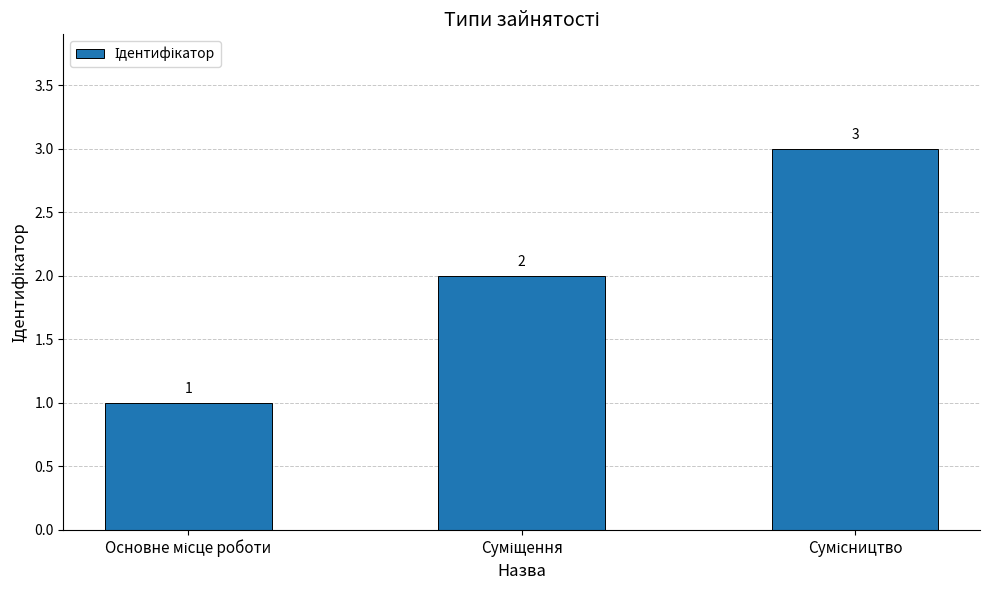

What is the sum of all values?

6